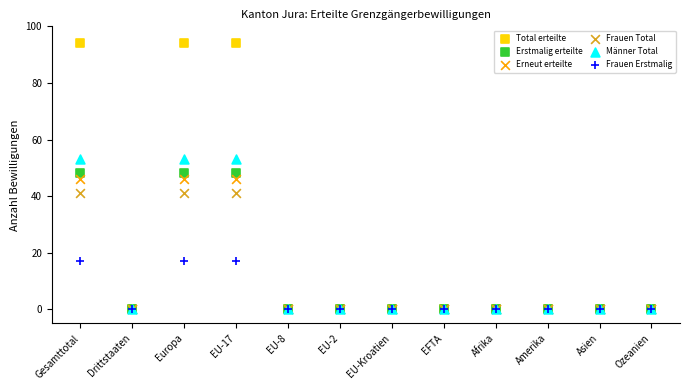

Which series contains the highest Y value?

Total erteilte